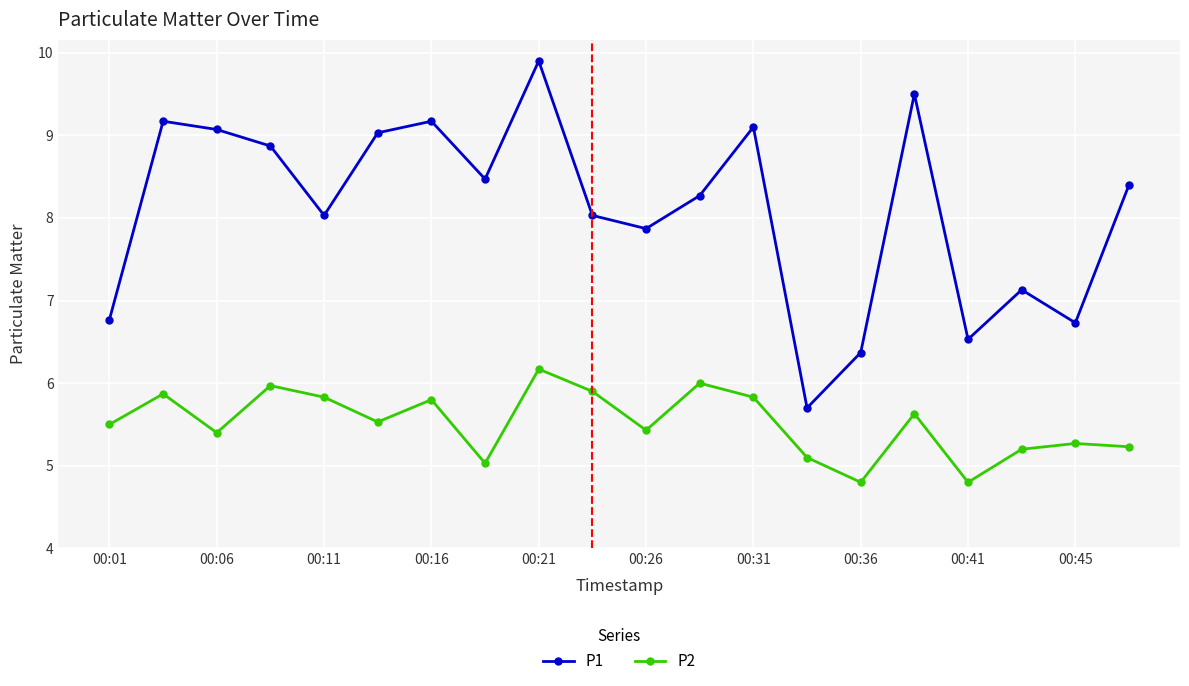

How many interior local peaks does the P1 series have?

6